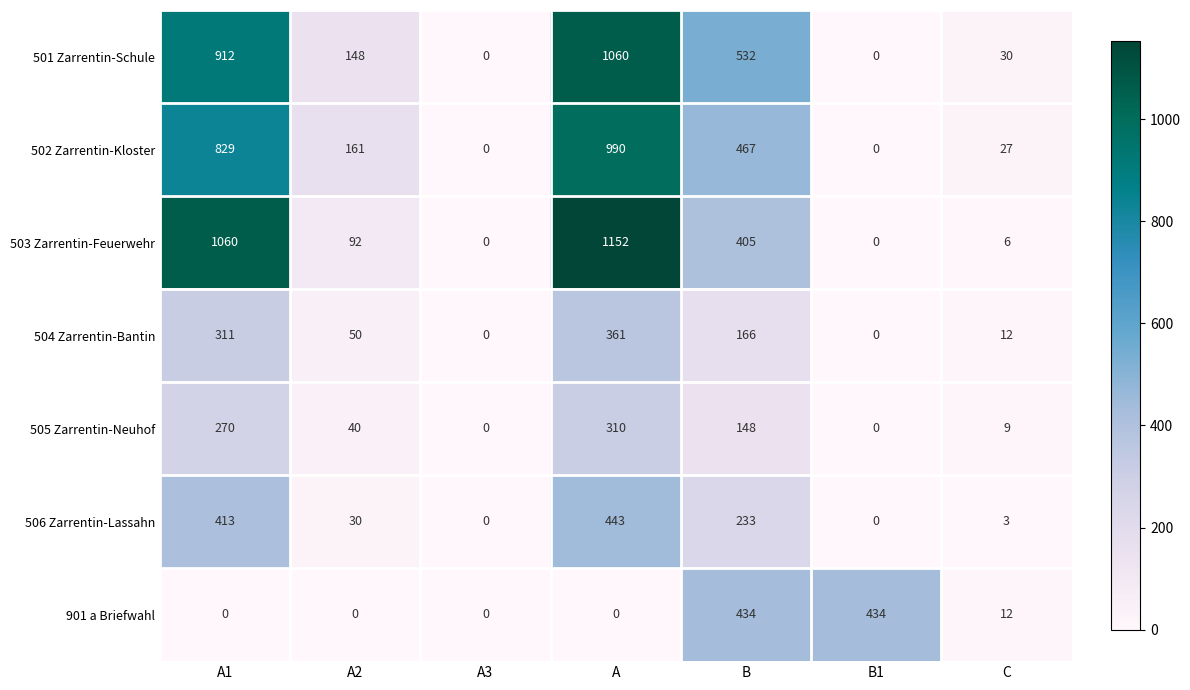

Which label corresponds to the largest value in the chart?

A